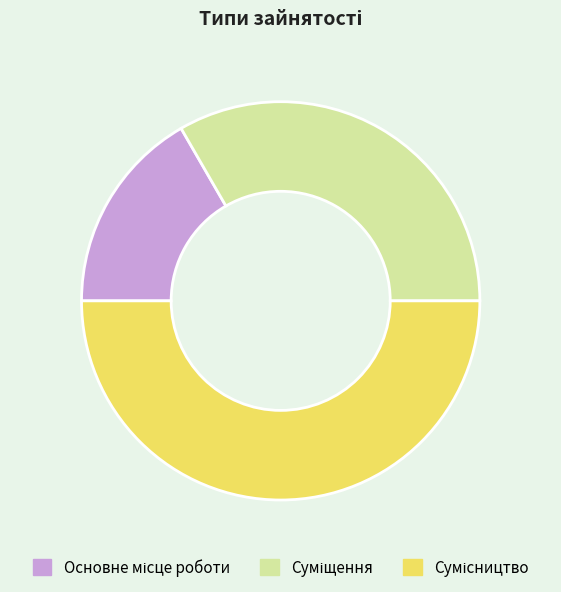

Does Суміщення represent more than half of the total?

No